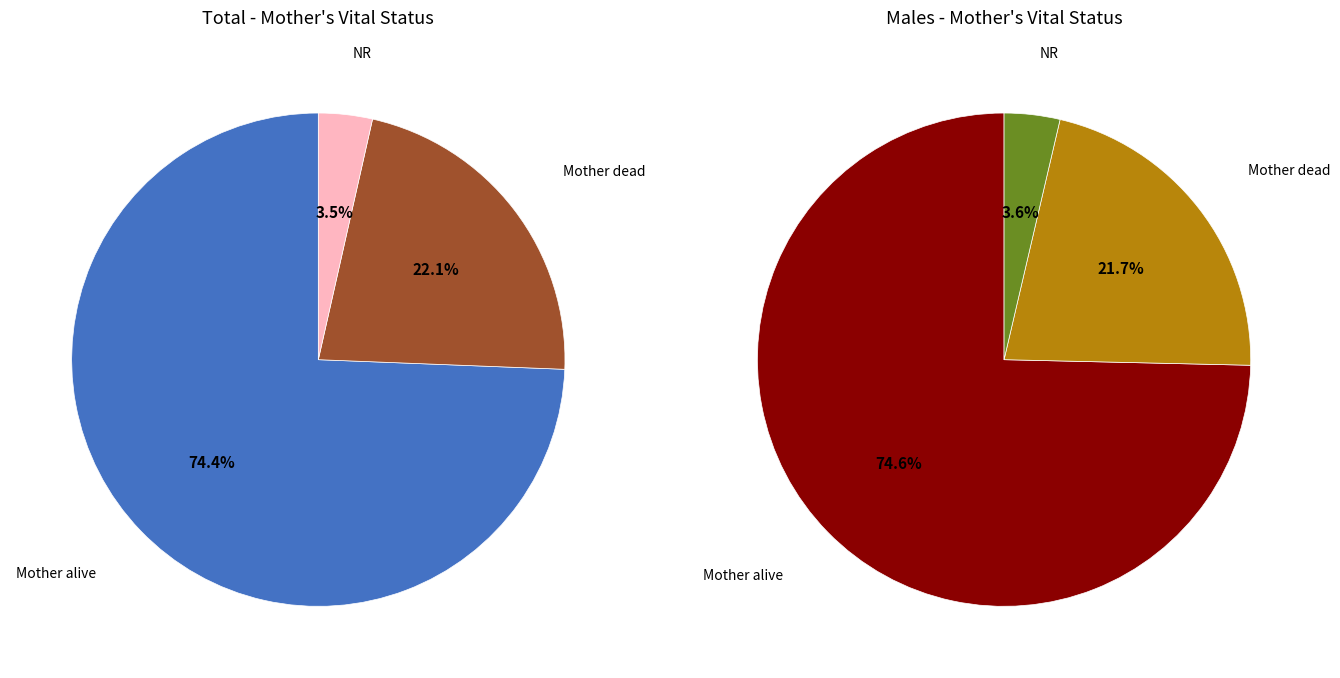

Is there any slice that represents more than half of the pie?

Yes